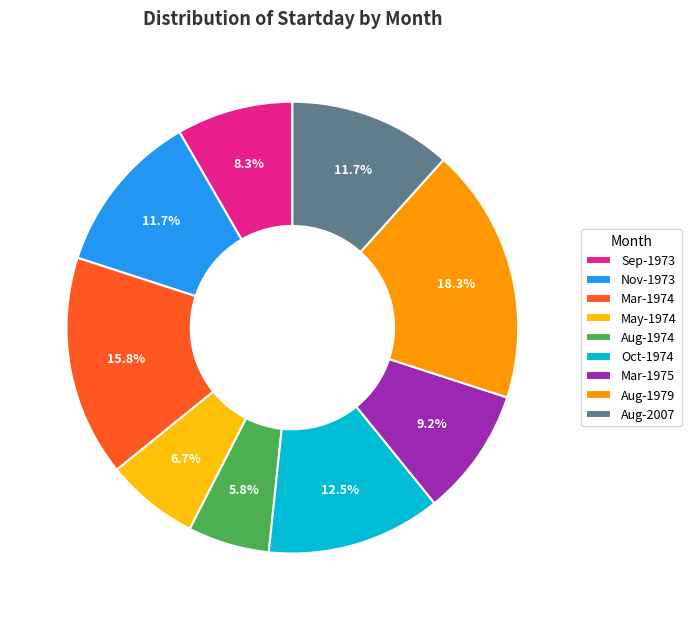

What is the largest slice in the pie chart?

Aug-1979